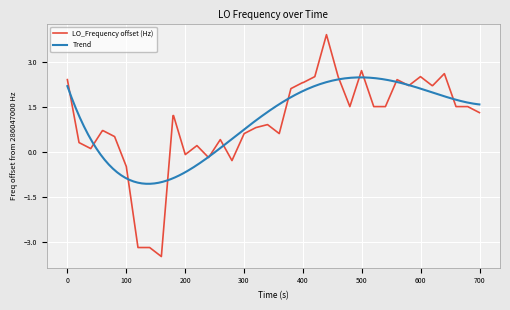

What is the maximum value for LO_Frequency offset (Hz)?

3.9